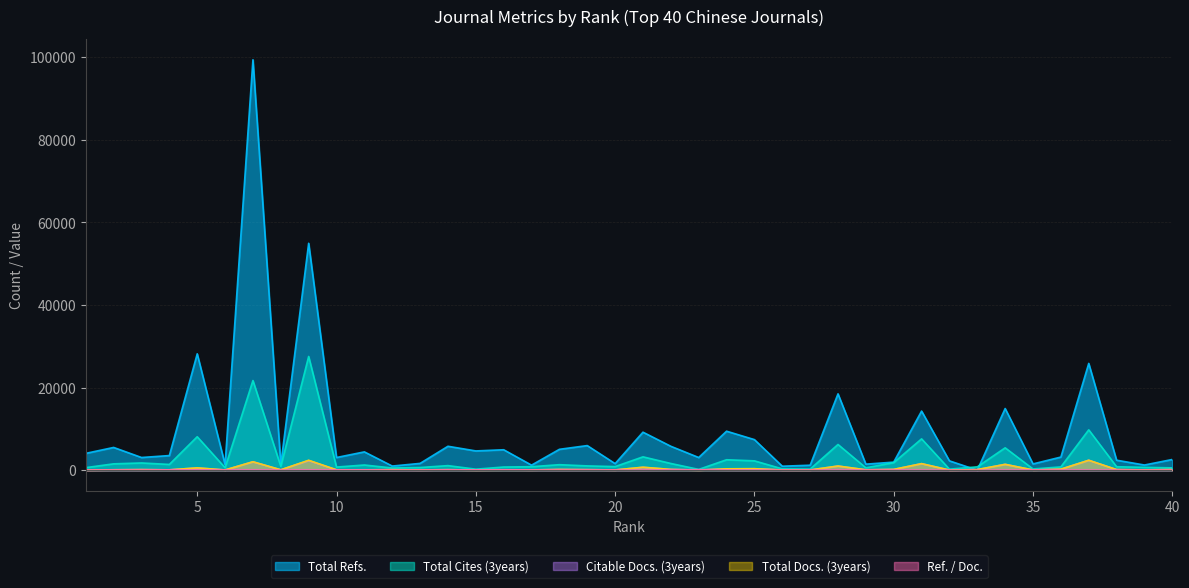

What is the difference between the Ref. / Doc. values at 24 and 31?

24